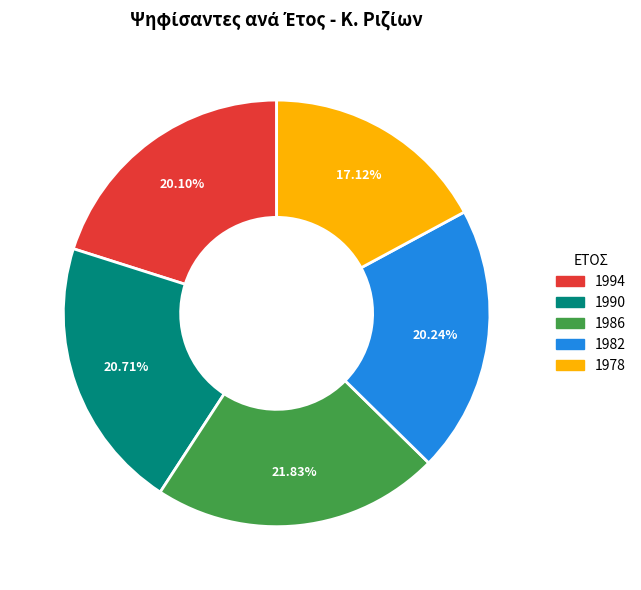

Is the sum of 1982 and 1986 greater than half?

No